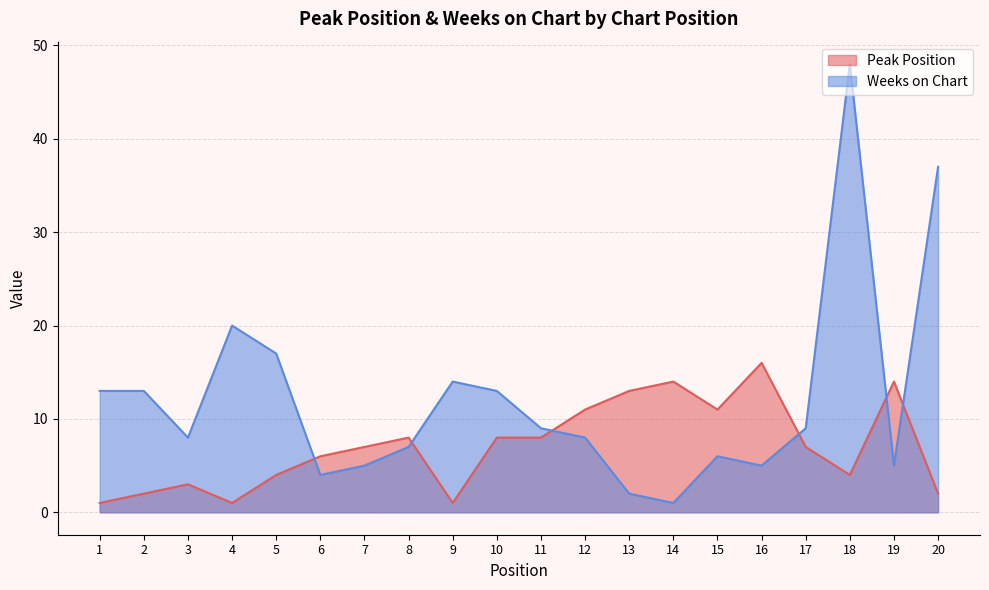

Which series changed the most between 18 and 20?

Weeks on Chart